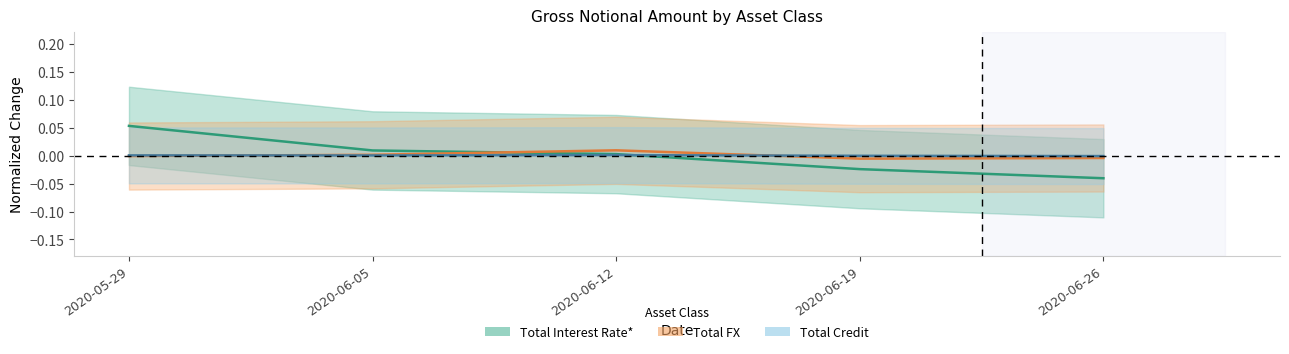

Which series has the largest total across all categories?

Total Interest Rate*